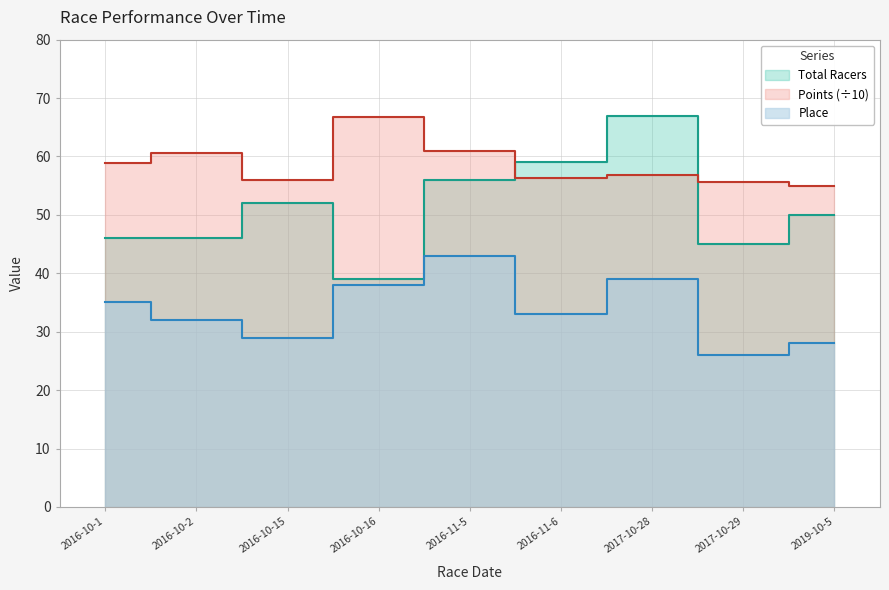

Between 2016-11-6 and 2017-10-29, which series saw the biggest shift?

Total Racers